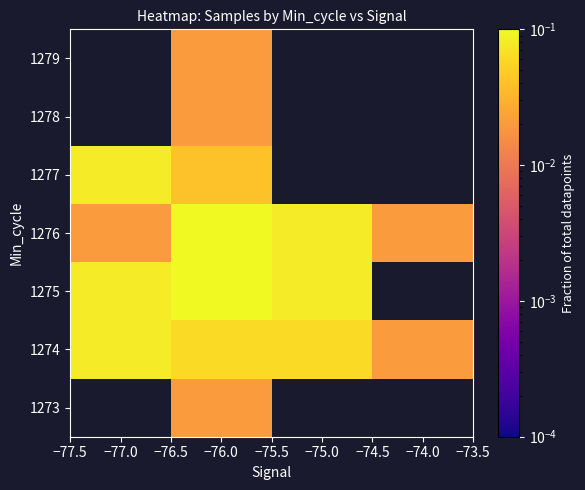

What is the greatest value displayed?

0.2